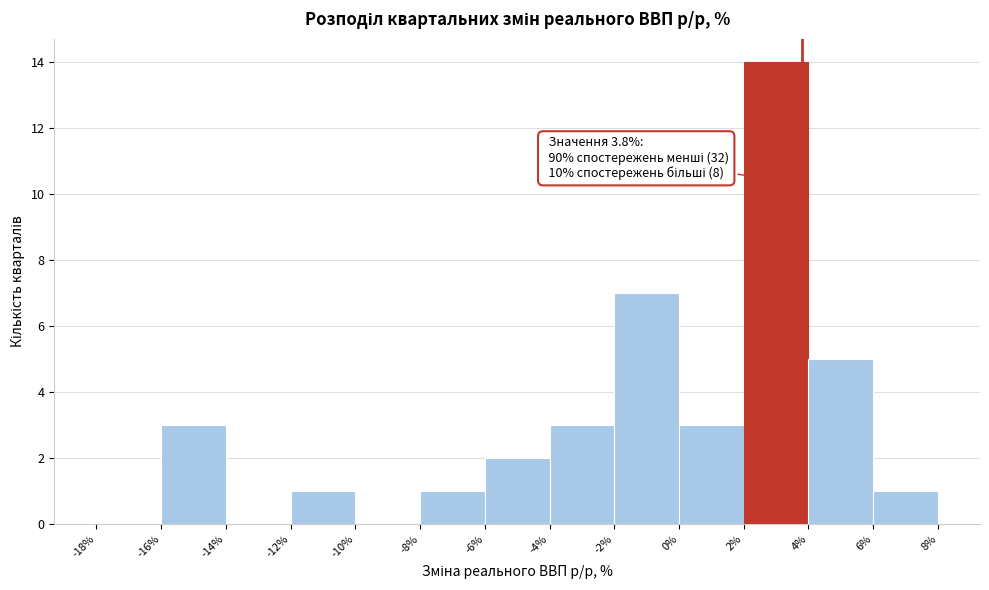

Which range on the x-axis has the tallest bar?

2% to 4%